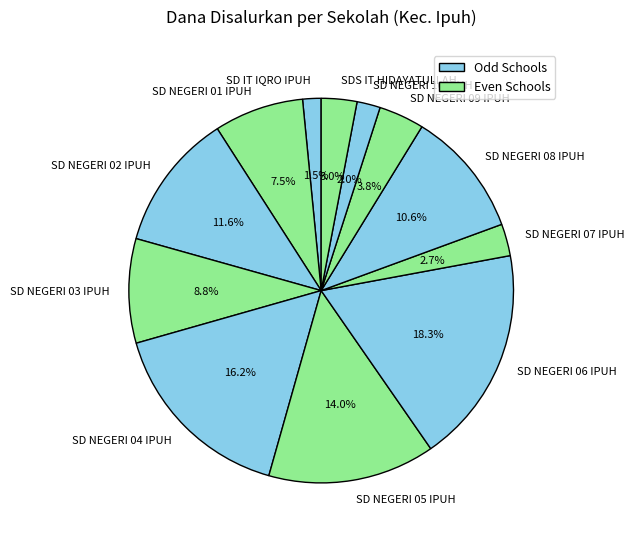

Is there any slice that represents more than half of the pie?

No